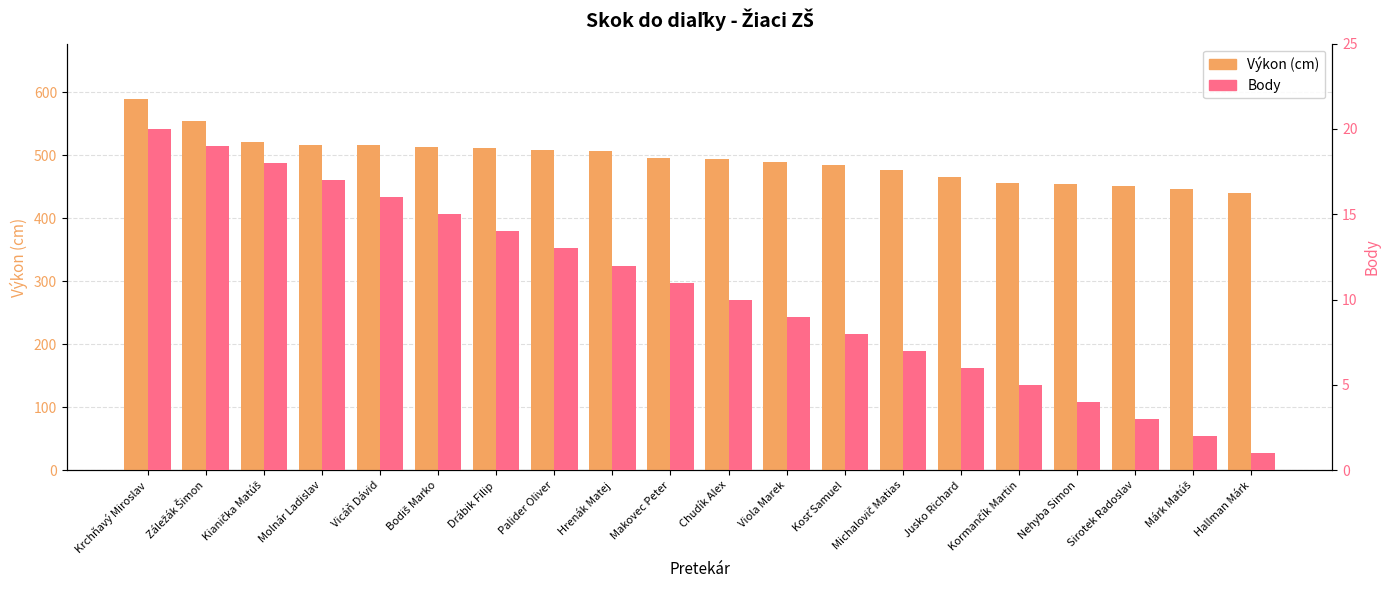

How many values in the Body series exceed 11?

9